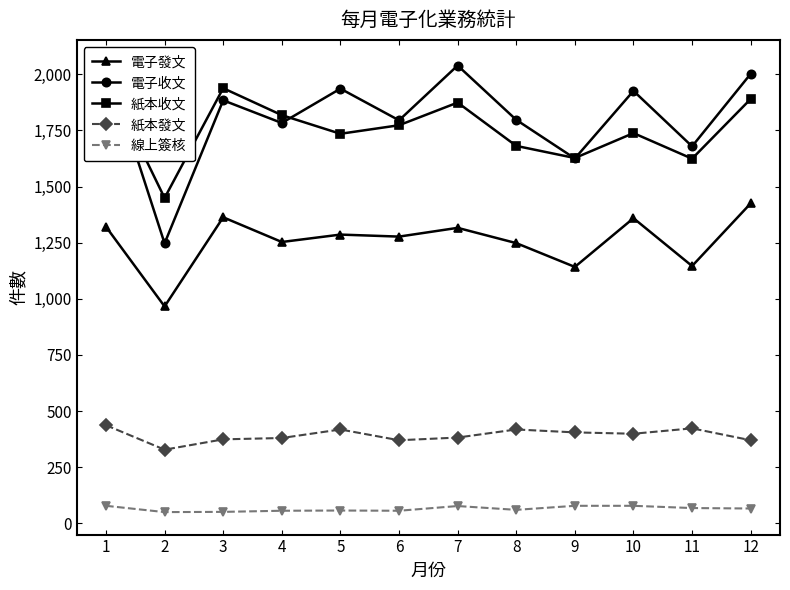

What are all the series names shown in the legend?

電子發文, 電子收文, 紙本收文, 紙本發文, 線上簽核